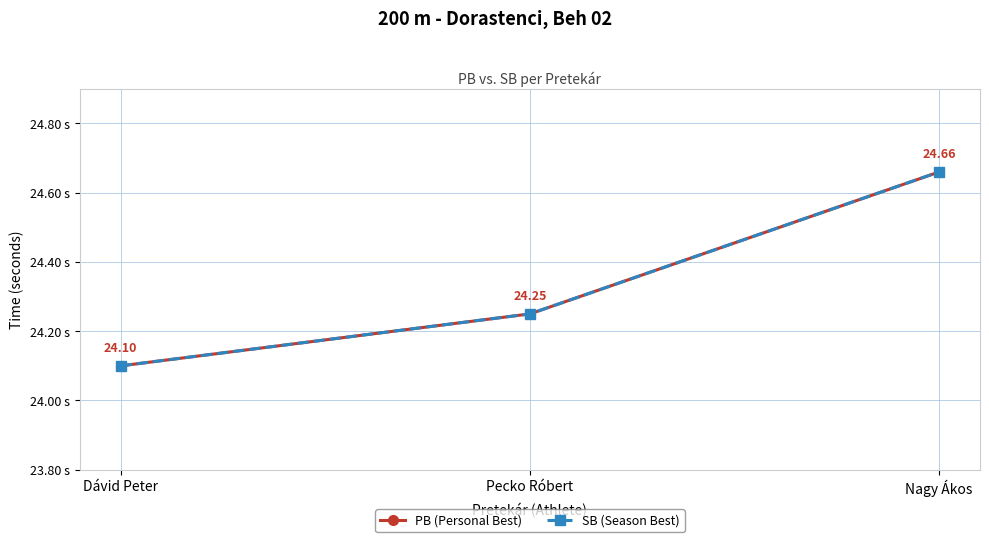

Is this an area chart (filled region under the line)?

No